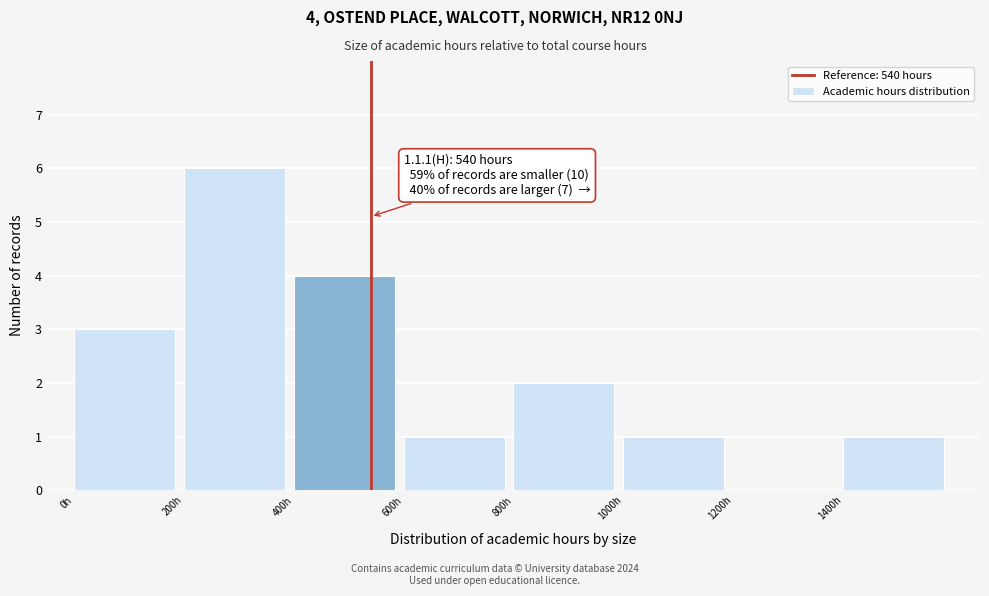

Over which range of the x-axis is the bar tallest?

200 to 400